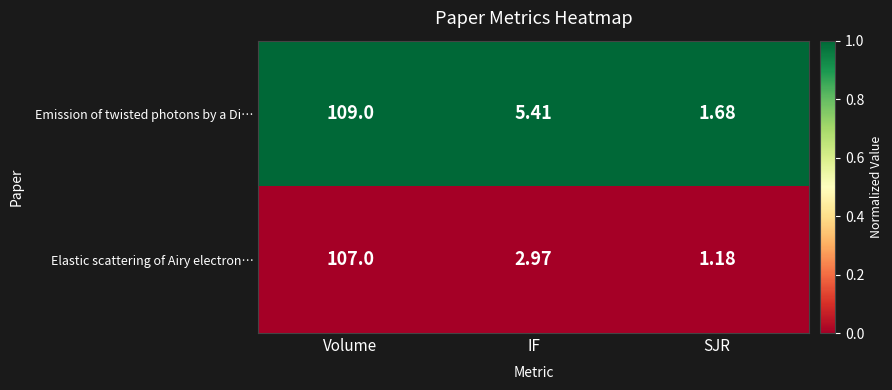

Where does the Emission of twisted photons by a Di… series first go above 5?

Volume